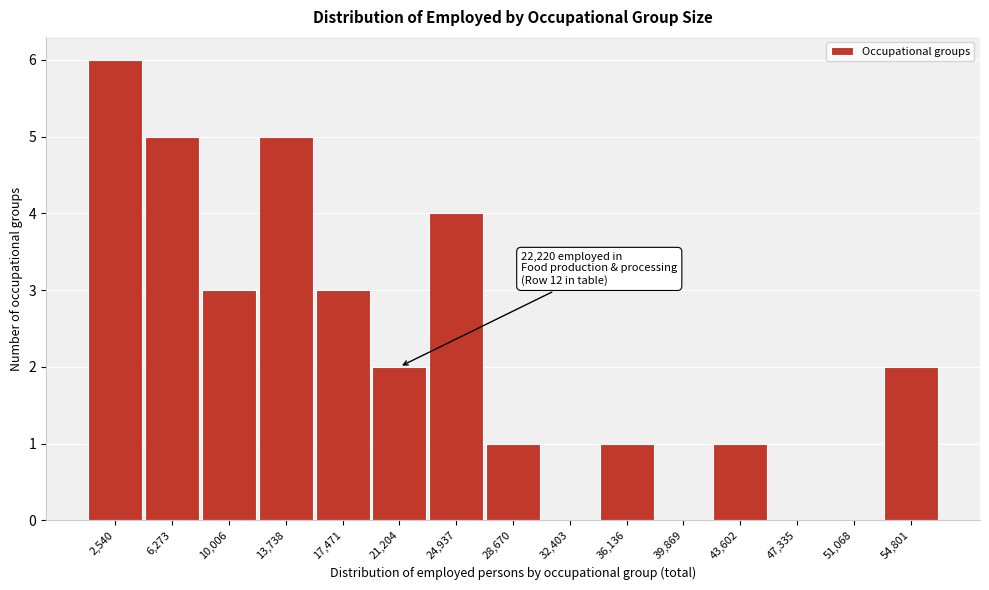

Over which range of the x-axis is the bar tallest?

1000 to 4500